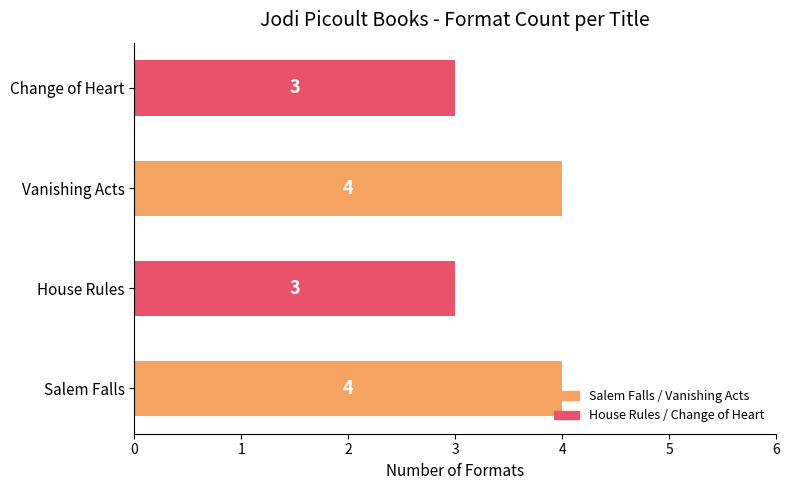

What is the approximate value at Vanishing Acts?

4